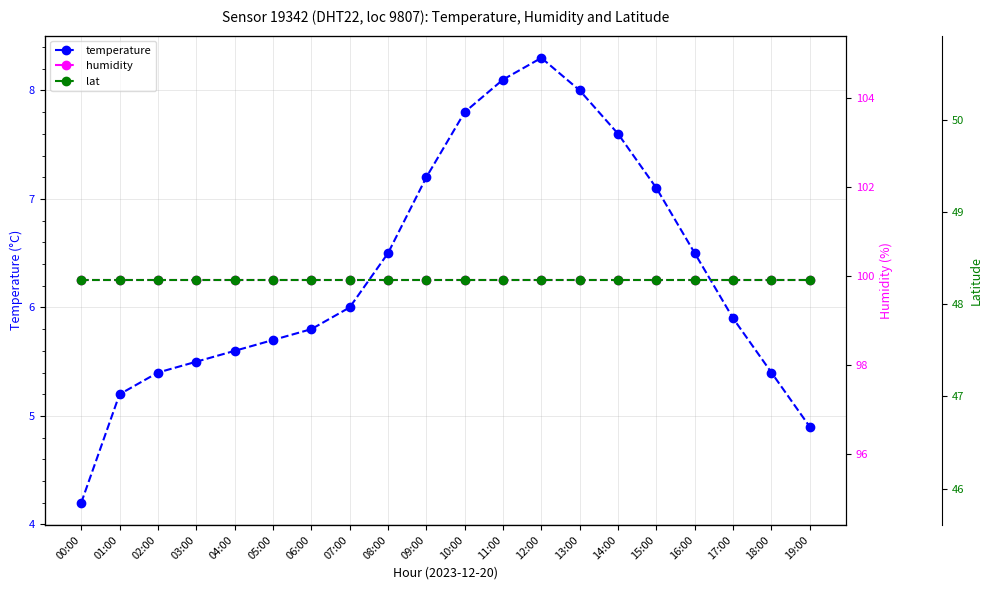

How many values in the temperature series exceed 6?

9